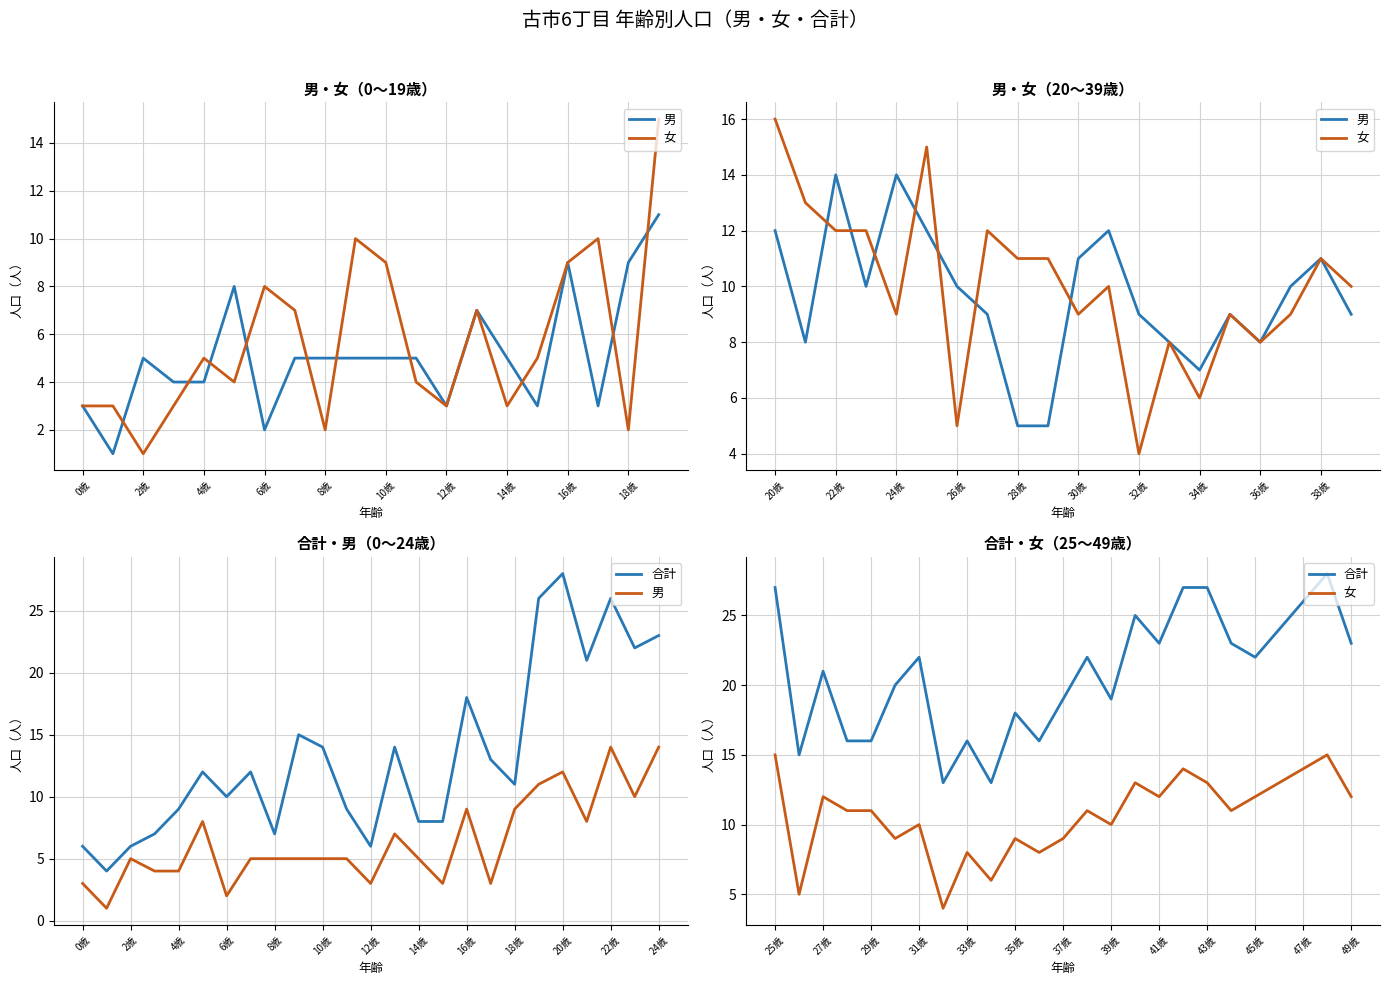

What is the value of the 女 point at the 12th from the left?

8